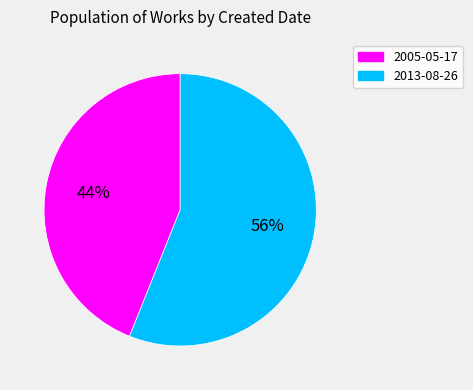

Rank the categories by value from highest to lowest.

2013-08-26, 2005-05-17